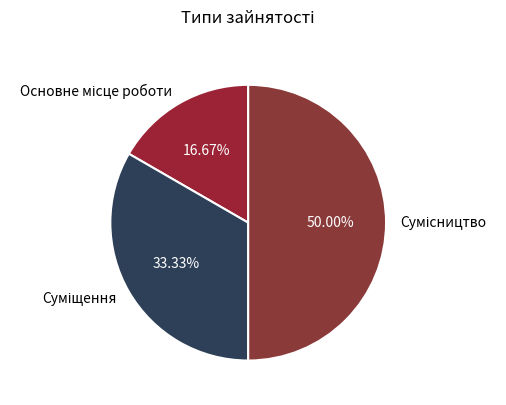

The Основне місце роботи slice represents 28% of the pie. True or false?

False